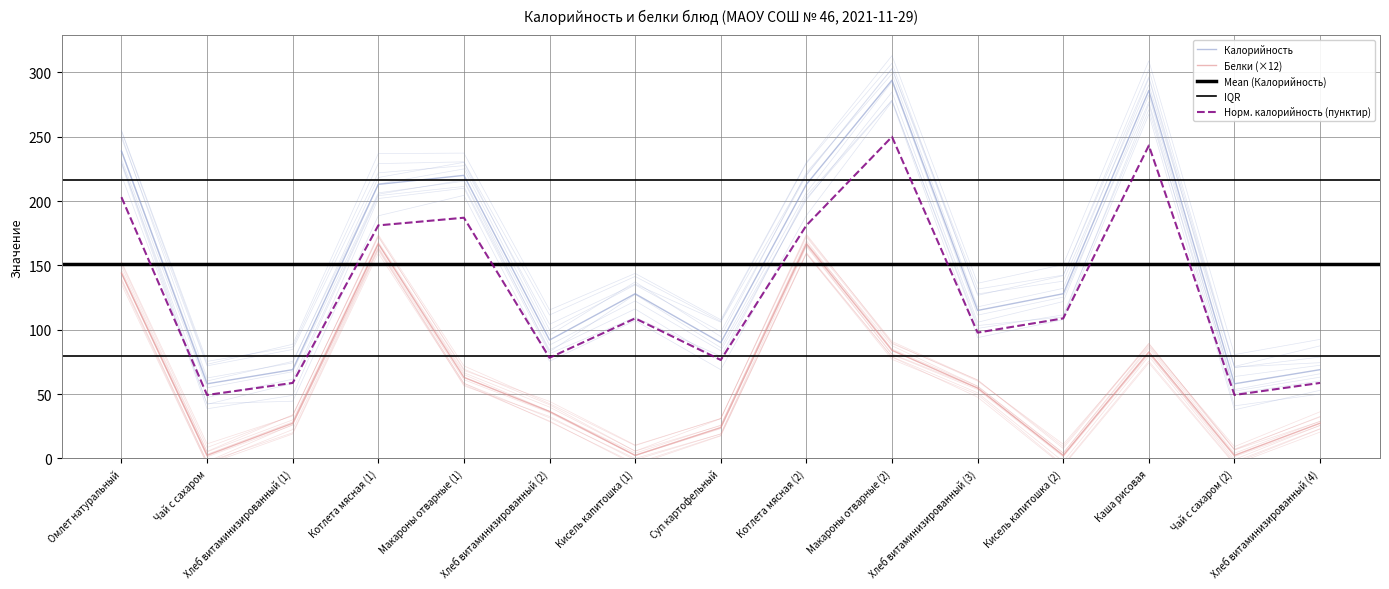

Between Кисель капитошка (2) and Макароны отварные (1), which is larger?

Макароны отварные (1)